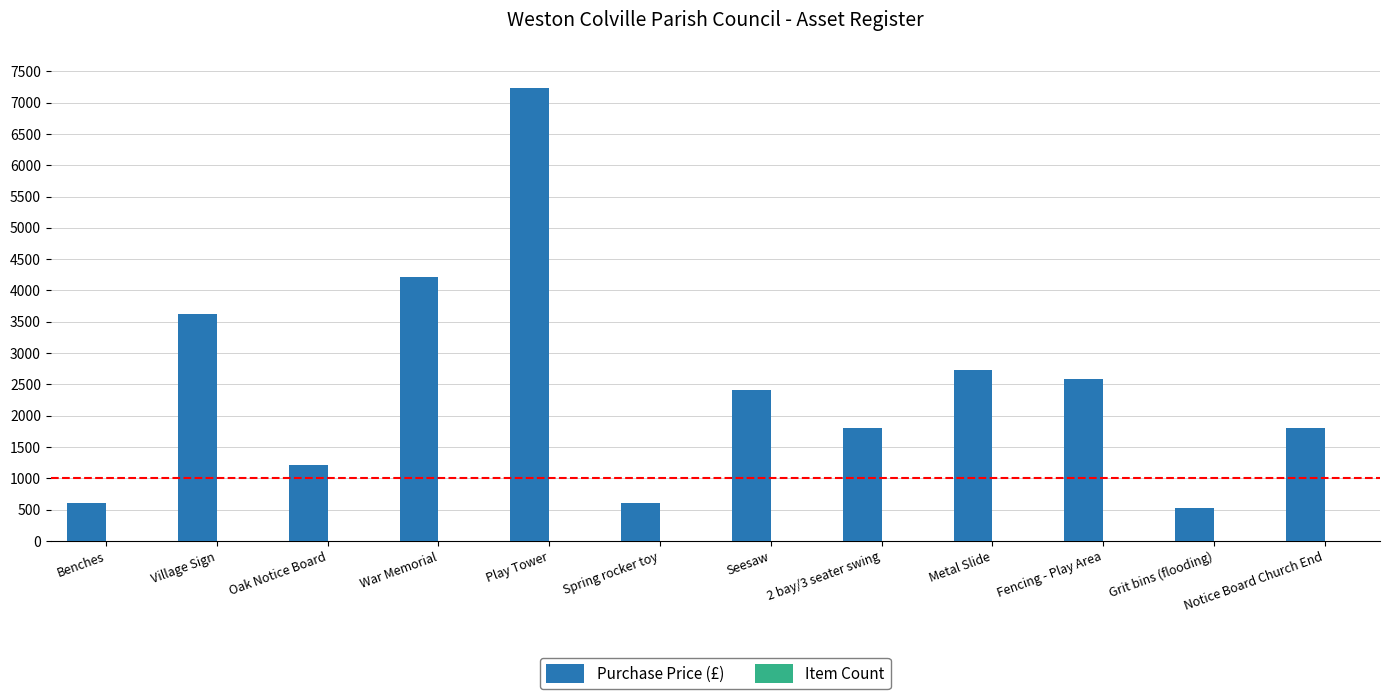

The value of Purchase Price (£) at War Memorial is 1847.9. True or false?

False